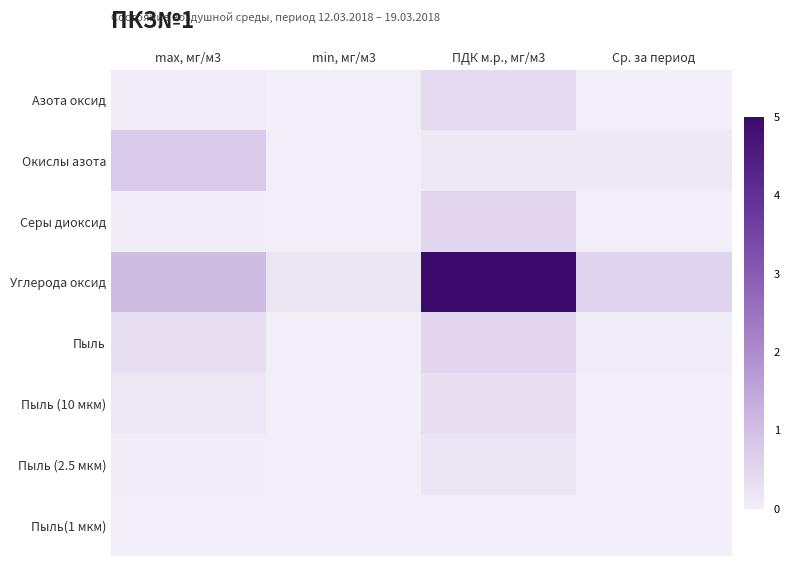

At Ср. за период, list the series in order from smallest to largest.

Пыль(1 мкм), Серы диоксид, Пыль (2.5 мкм), Азота оксид, Пыль (10 мкм), Пыль, Окислы азота, Углерода оксид